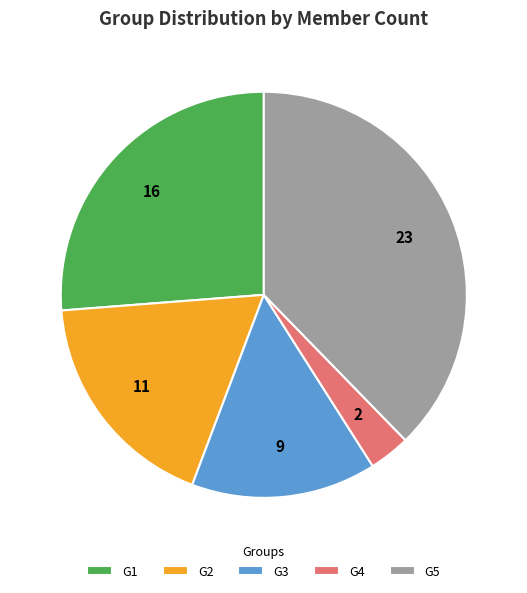

Which has a higher value, G1 or G4?

G1